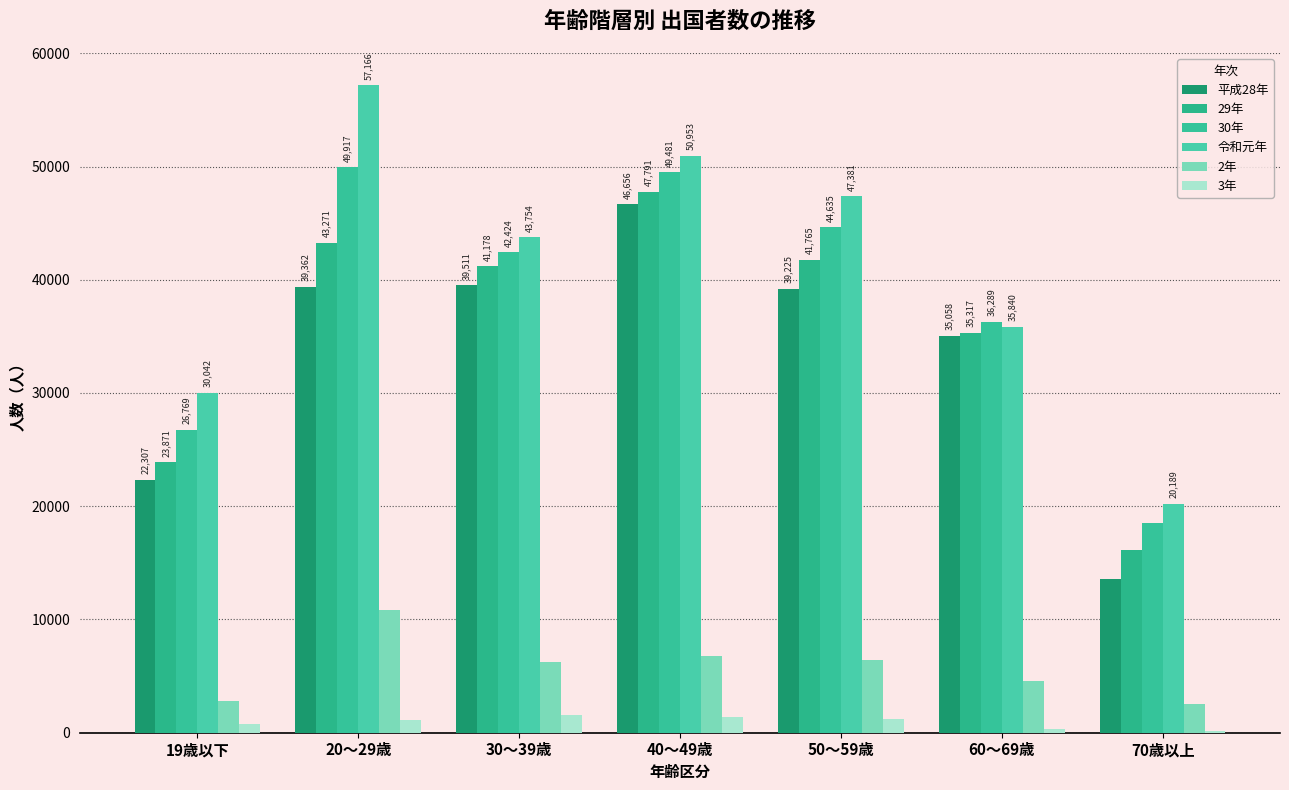

Rank the categories by 29年 value from lowest to highest.

70歳以上, 19歳以下, 60～69歳, 30～39歳, 50～59歳, 20～29歳, 40～49歳